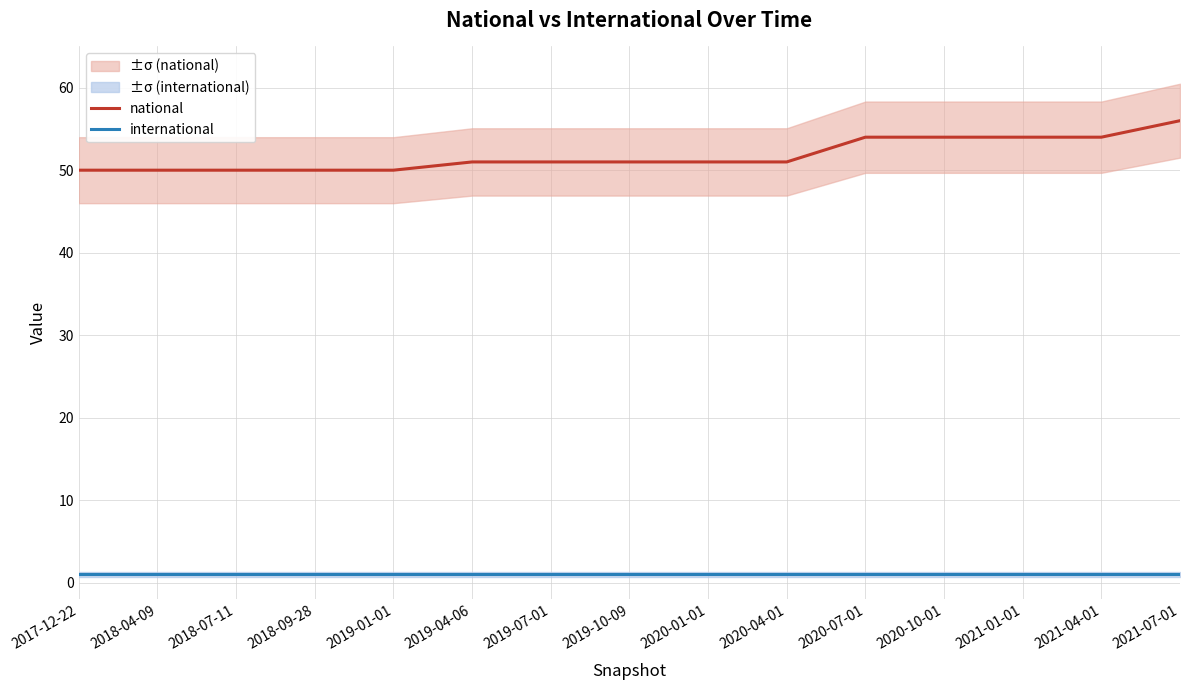

At 2020-07-01, list the series in order from smallest to largest.

international, national